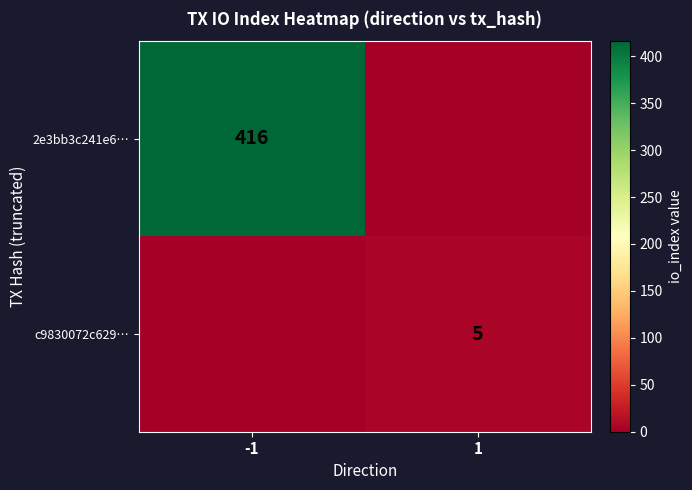

Is it true that 2e3bb3c241e6… equals 606 at -1?

False